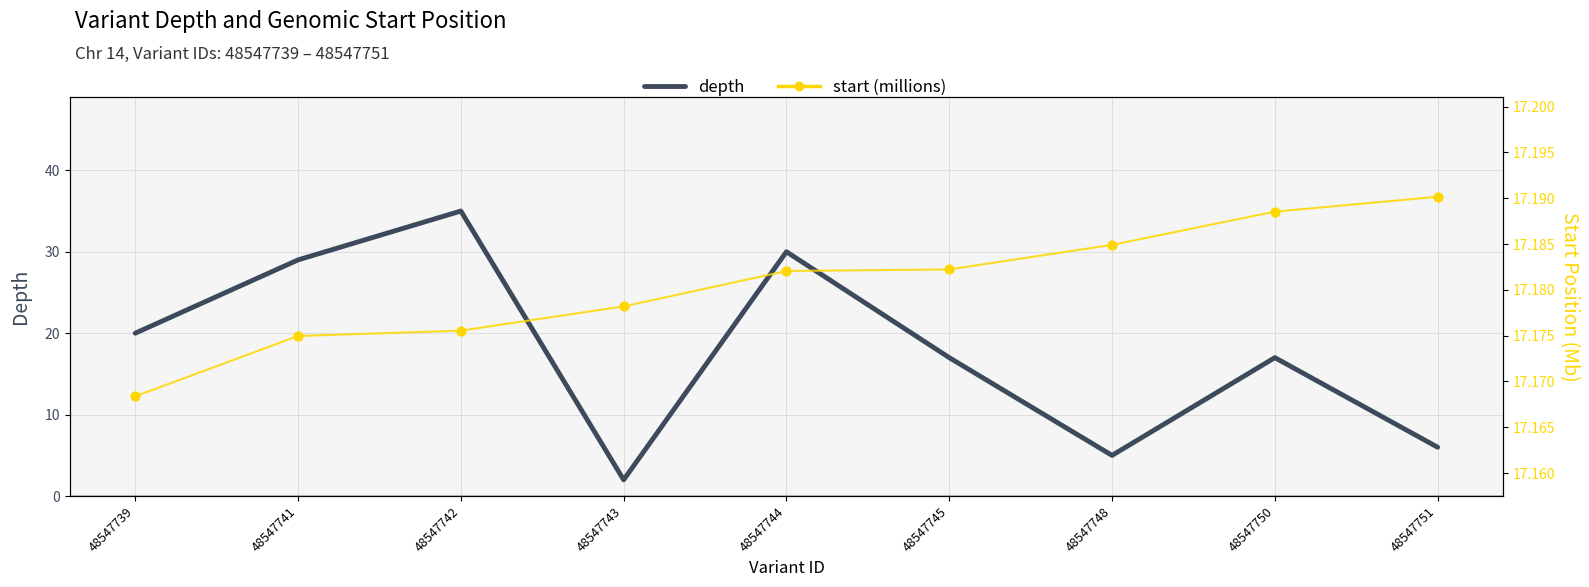

Which series contains the lowest Y value?

depth